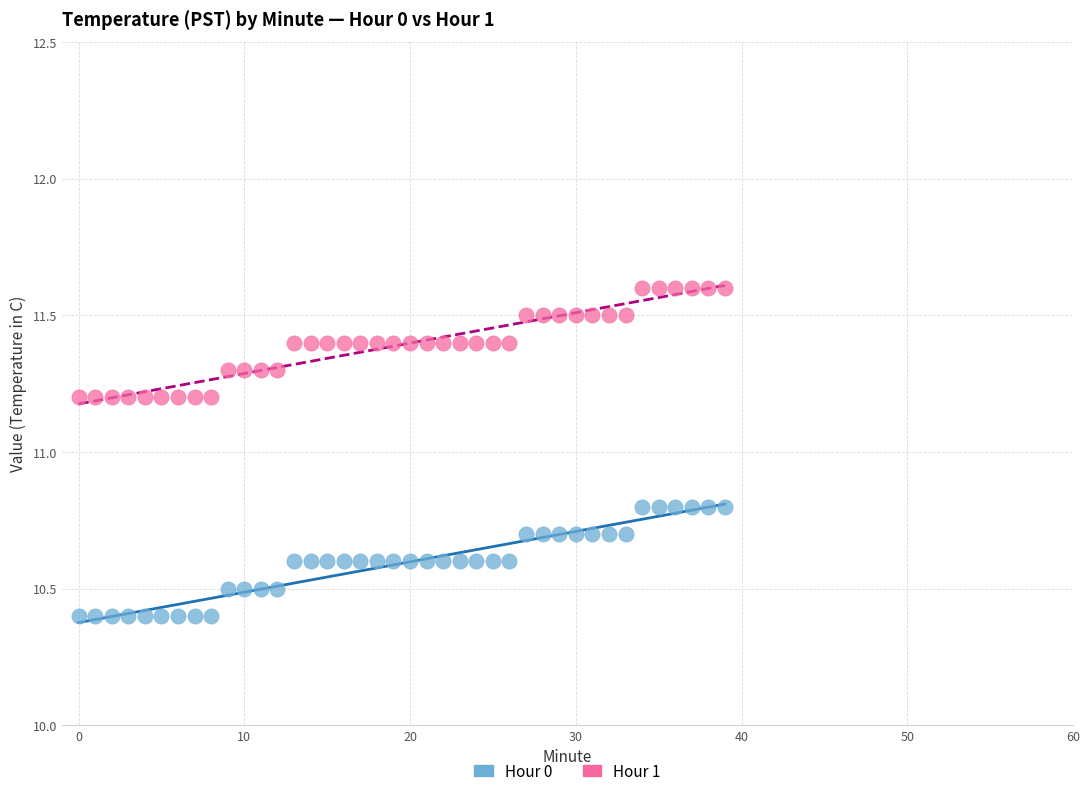

Which series contains the highest Y value?

Hour 1